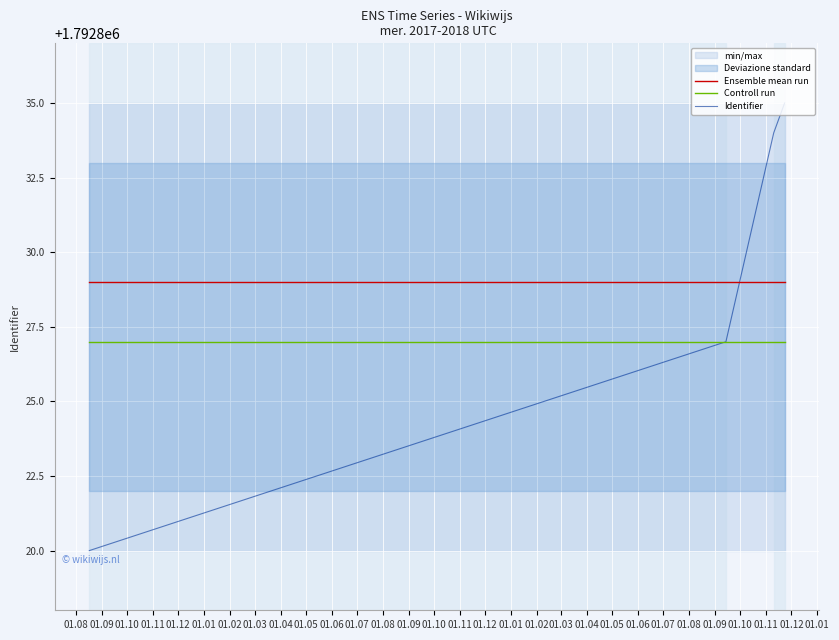

What is the highest value of the Identifier series?

1792835